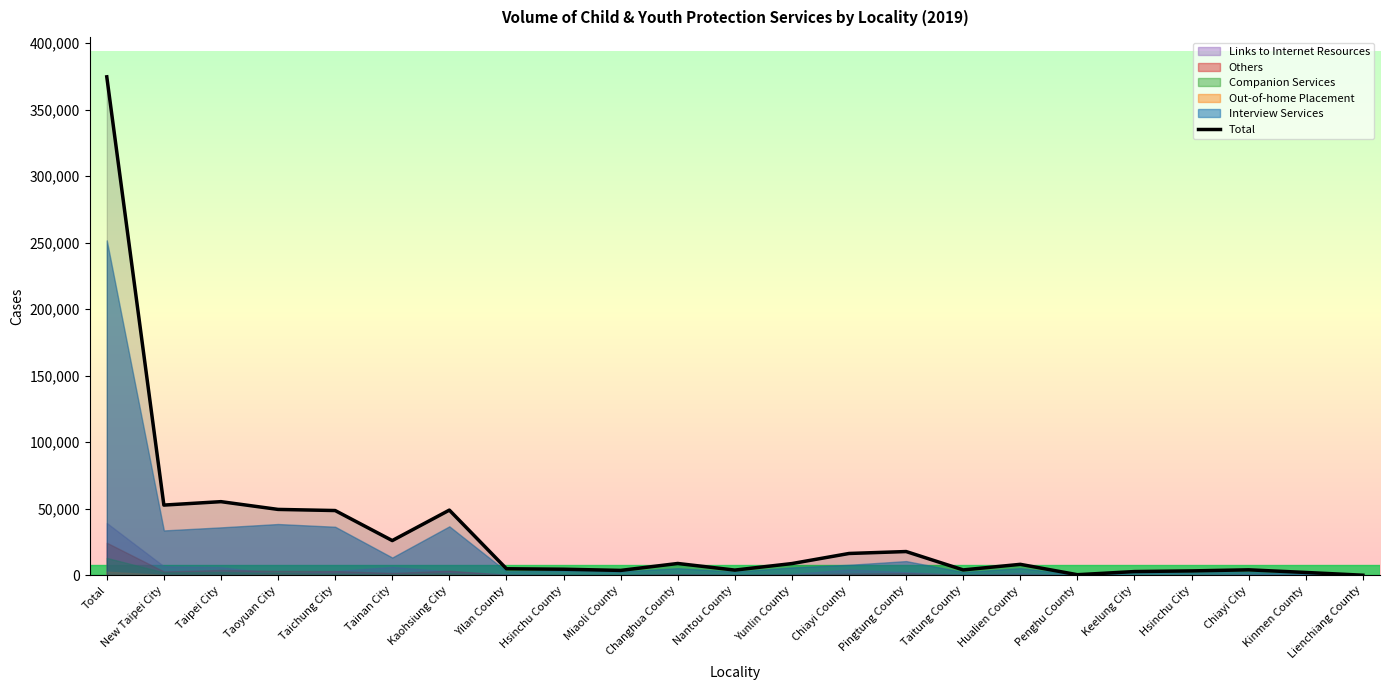

True or false: the data has more than 0 interior local peaks.

True